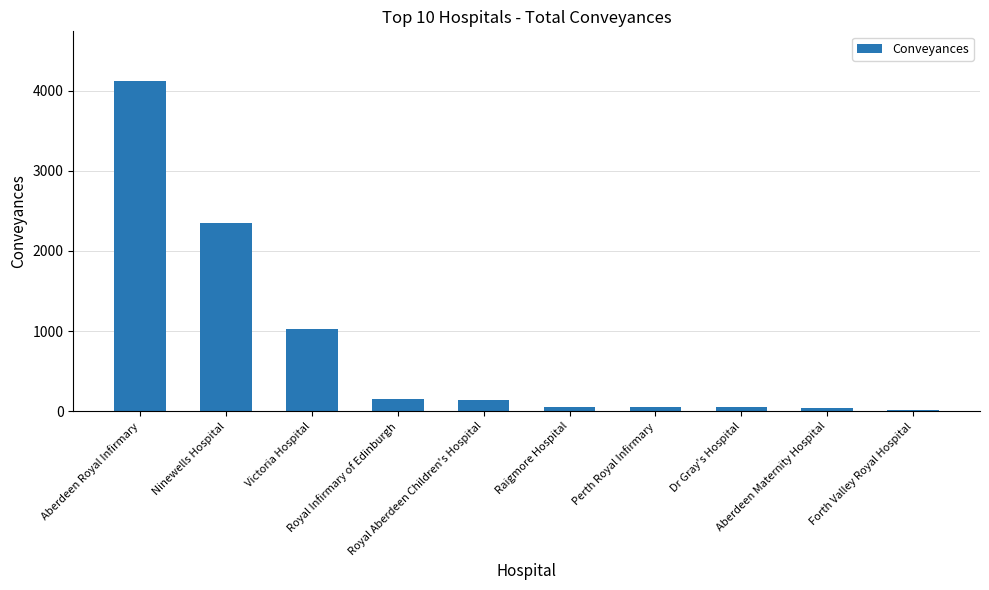

What is the ratio of the value at Raigmore Hospital to the value at Dr Gray's Hospital?

1.1